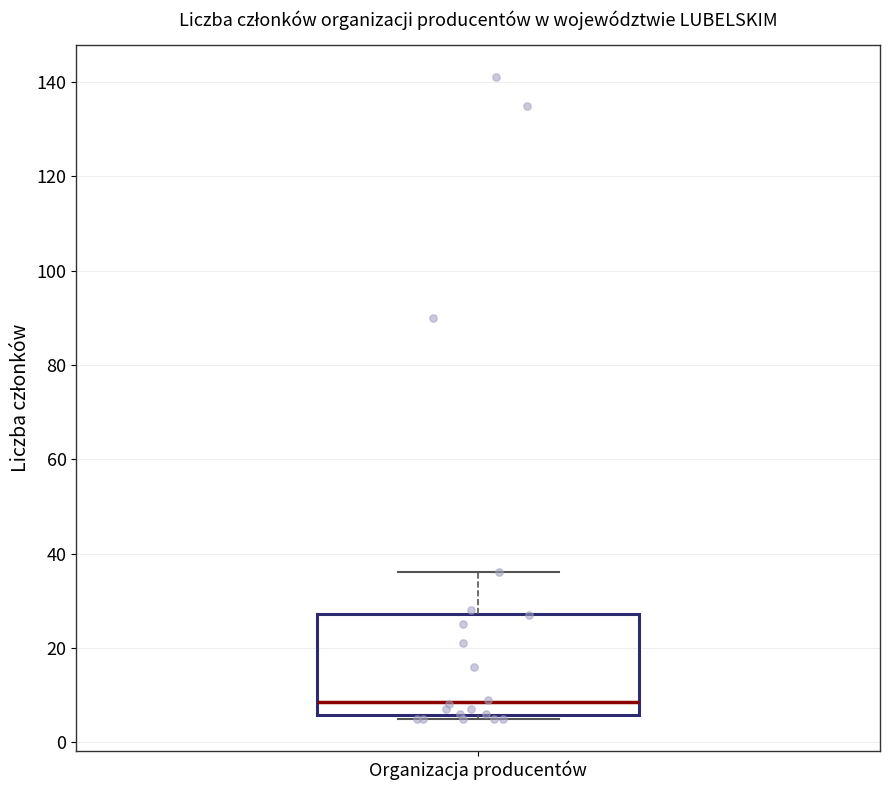

Transcribe this box plot: give where the median line is, the range the box spans, and where the two whiskers end, as read against the y-axis. The values are not printed on the chart, so give them approximately, as read against the axis.

median 8, box 6 to 28, whiskers 6 (just below the box's lower edge) to 36